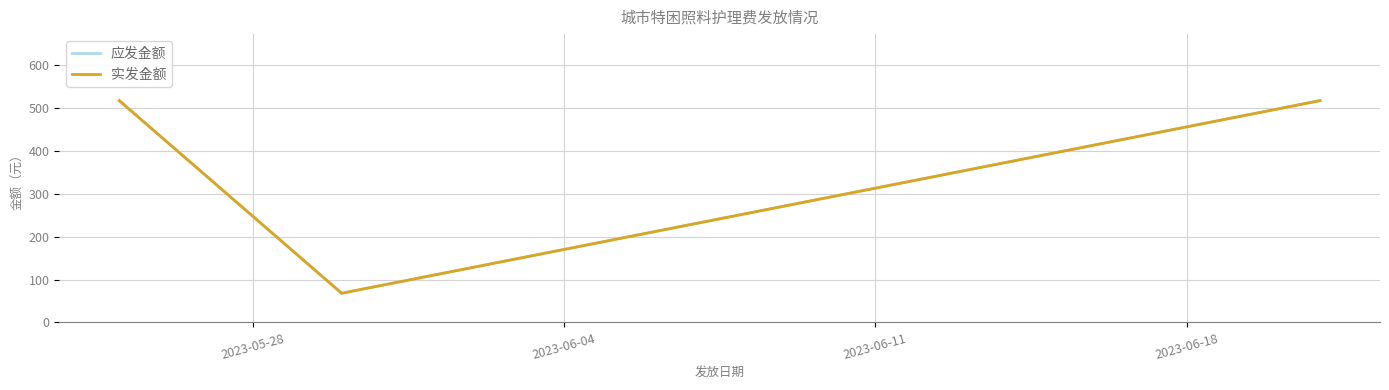

What is the minimum value for 实发金额?

68